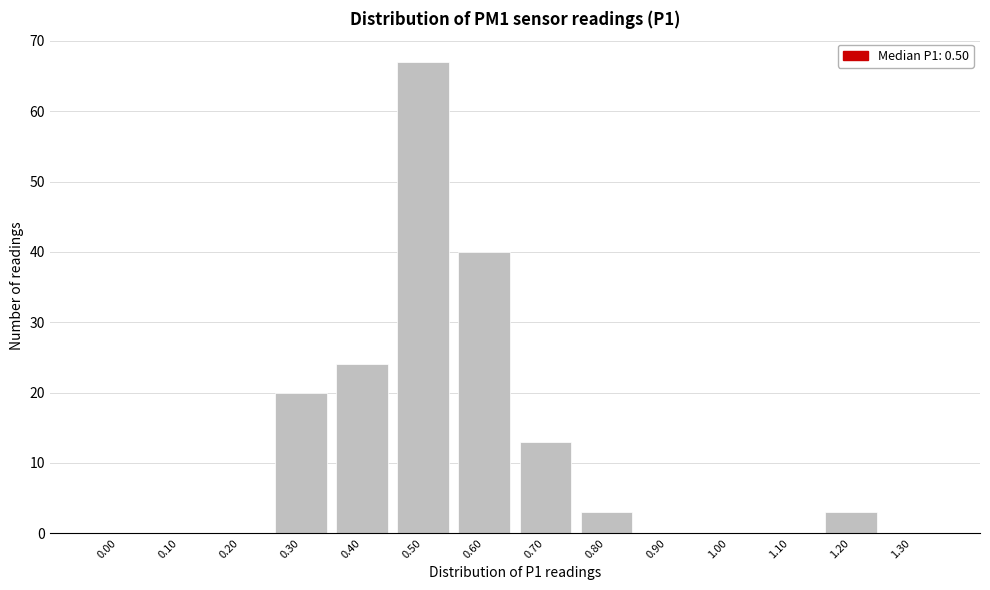

Reading right to left, list all the values displayed in this chart.

1.30=0	1.20=3	1.10=0	1.00=0	0.90=0	0.80=3	0.70=13	0.60=40	0.50=67	0.40=24	0.30=20	0.20=0	0.10=0	0.00=0